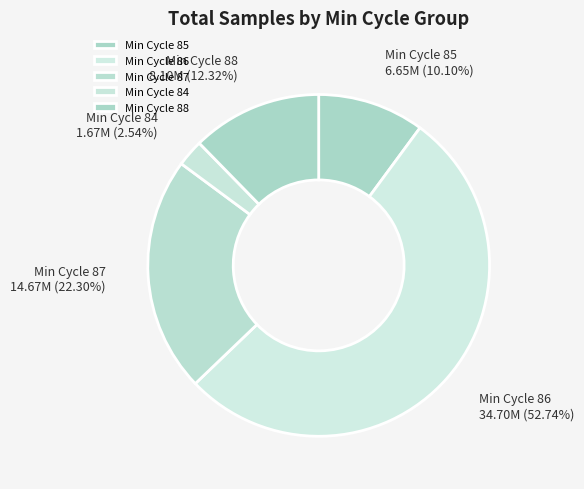

Which has a higher value, Min Cycle 88 or Min Cycle 84?

Min Cycle 88